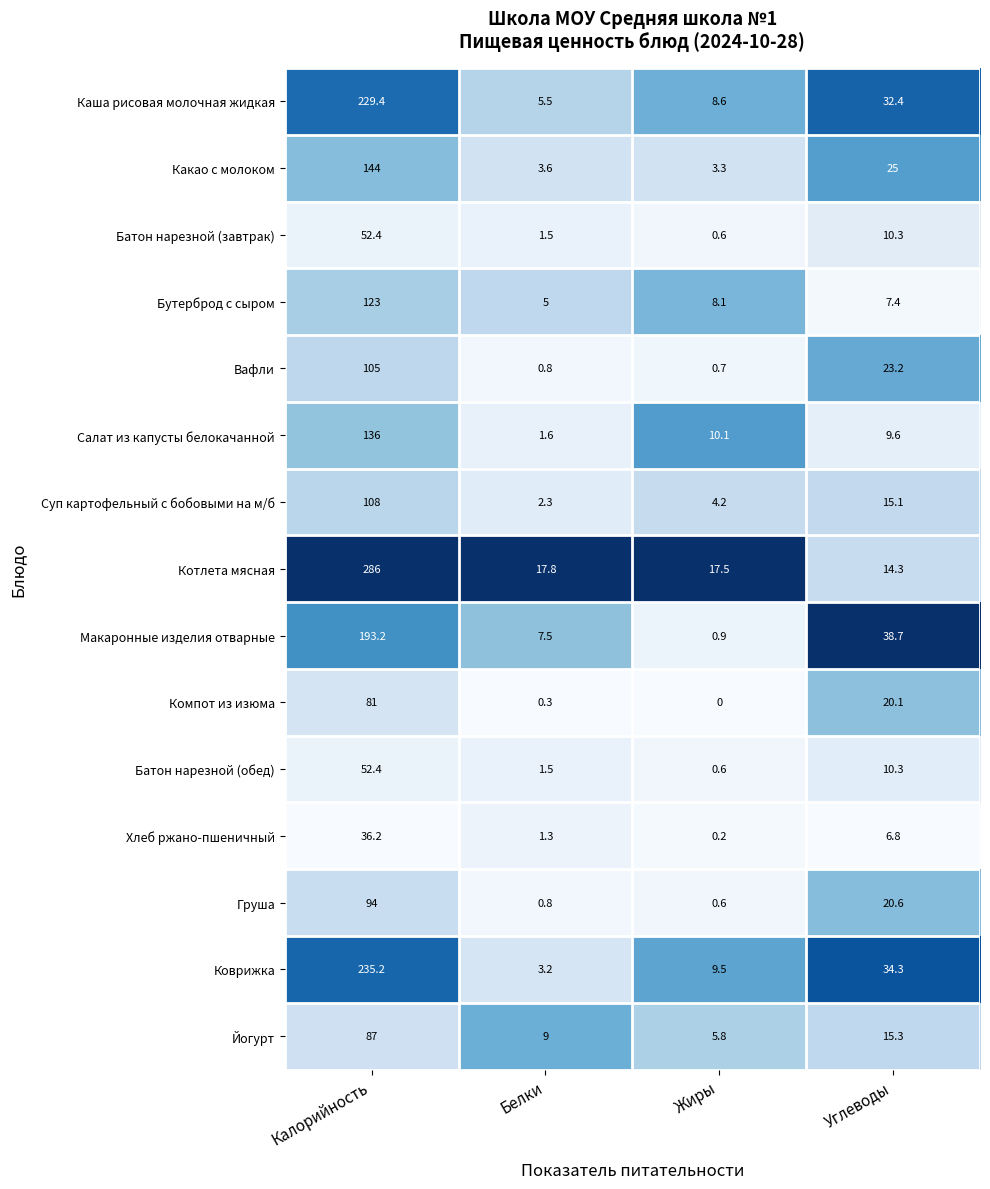

Which series has the largest total across all categories?

Котлета мясная